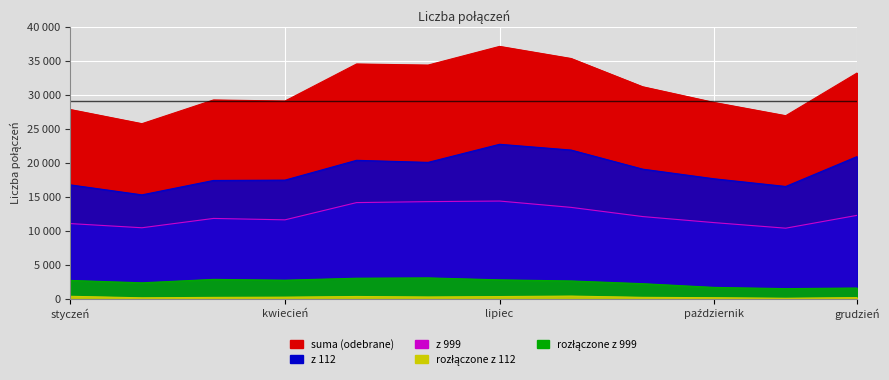

Rank the series at październik from lowest to highest value.

rozłączone z 112, rozłączone z 999, z 999, z 112, suma (odebrane)